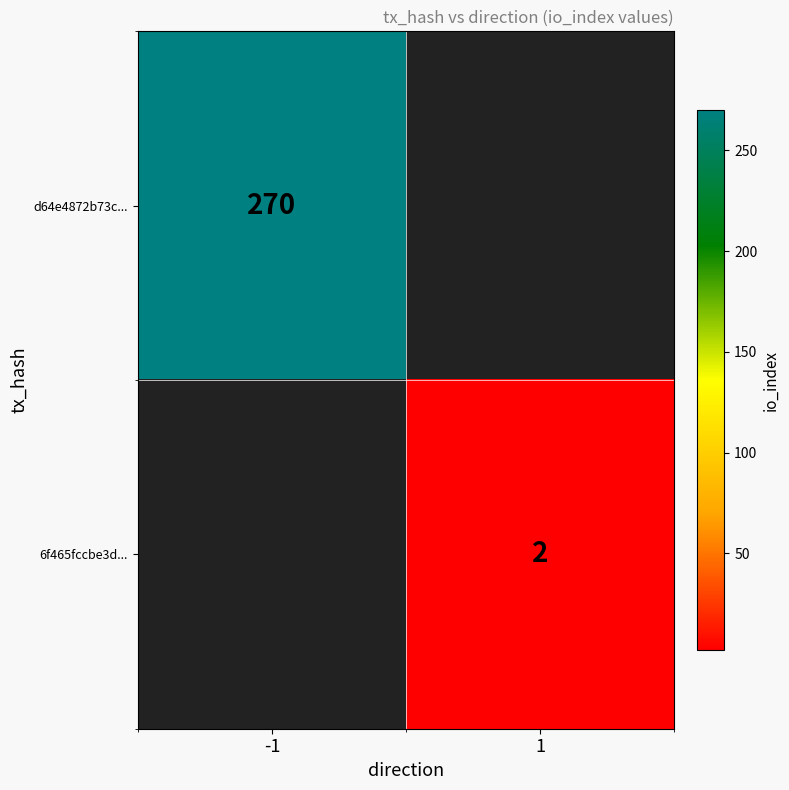

The value of d64e4872b73c... at -1 is 175. True or false?

False